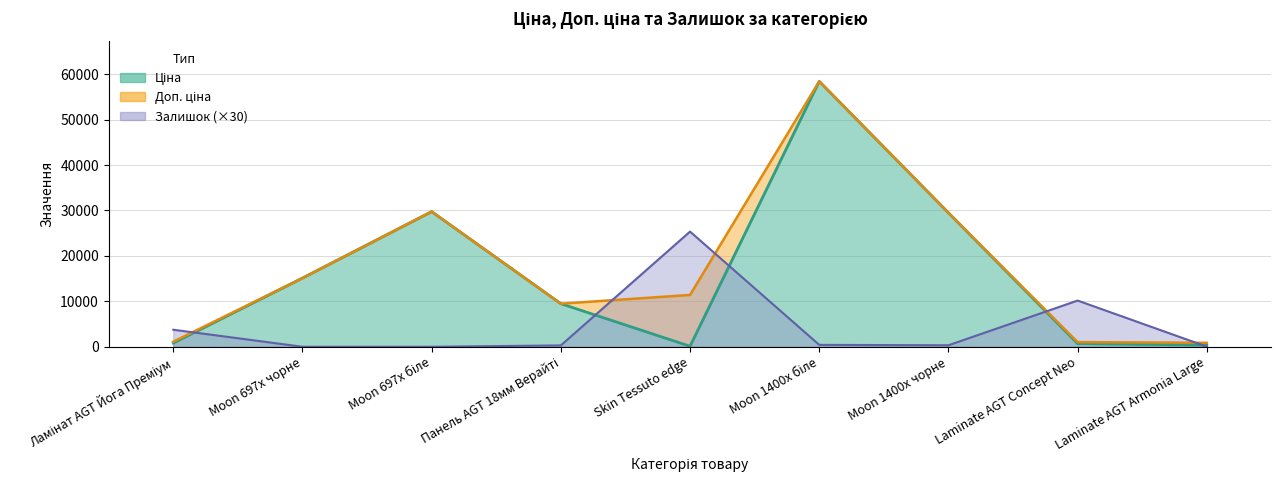

List the series in order of their peak value, highest first.

Ціна, Доп. ціна, Залишок